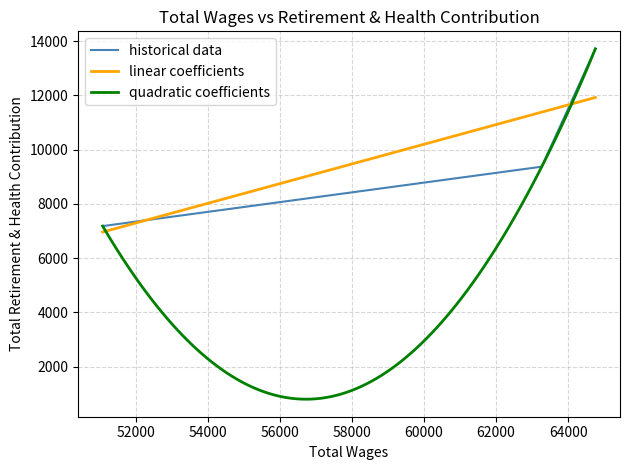

Is this an area chart (filled region under the line)?

No